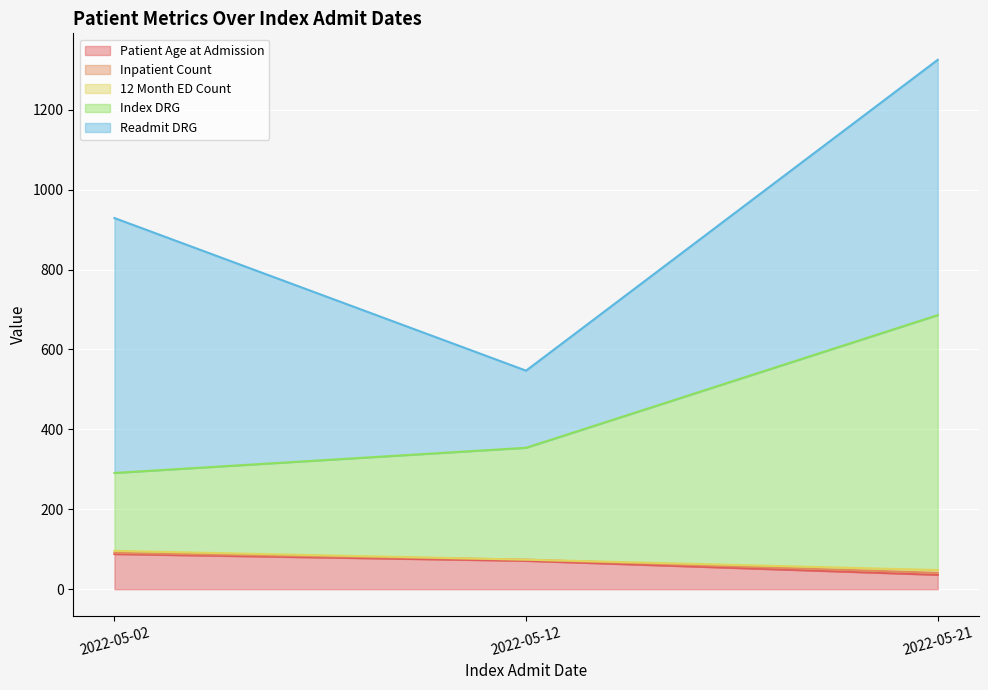

Which category has the lowest value in the Patient Age at Admission series?

2022-05-21